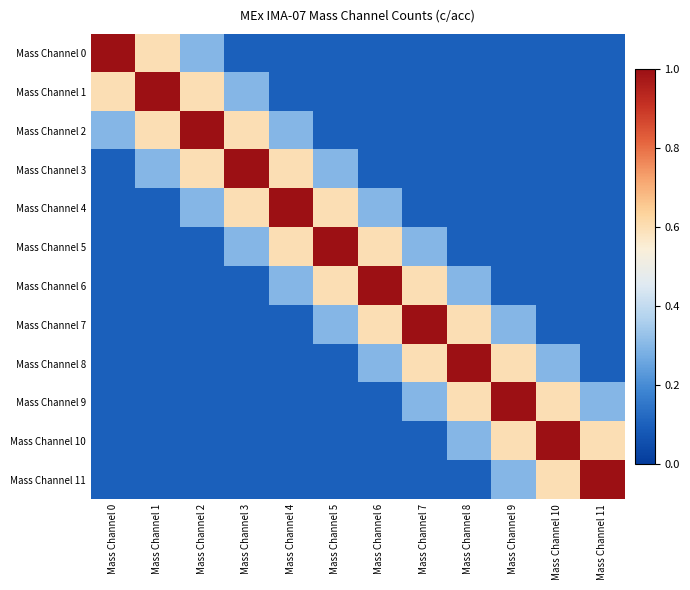

What is the difference between the highest and lowest values at Mass Channel 3?

0.9